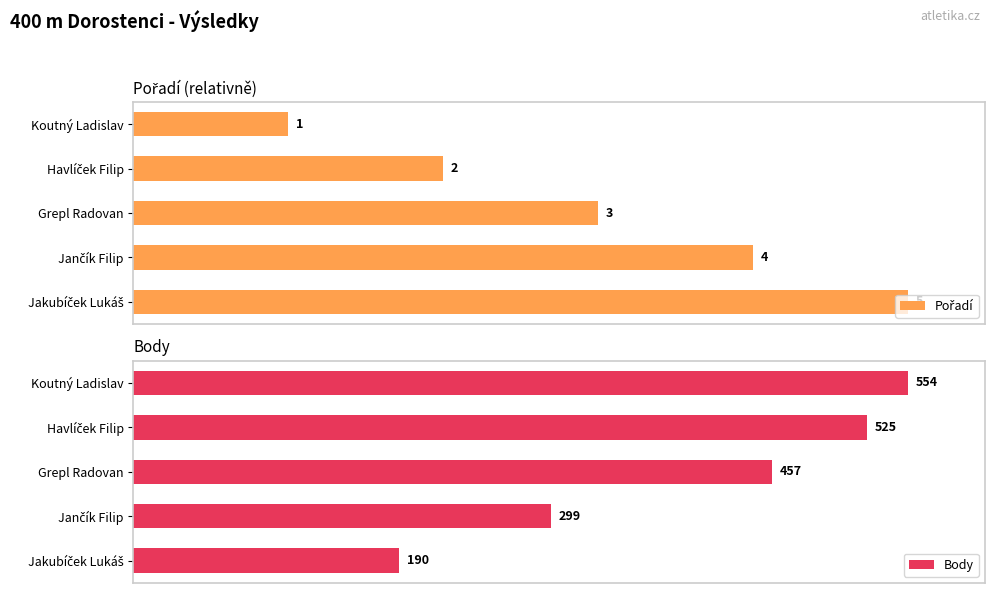

Which series changed the most between 20 and 60?

Body